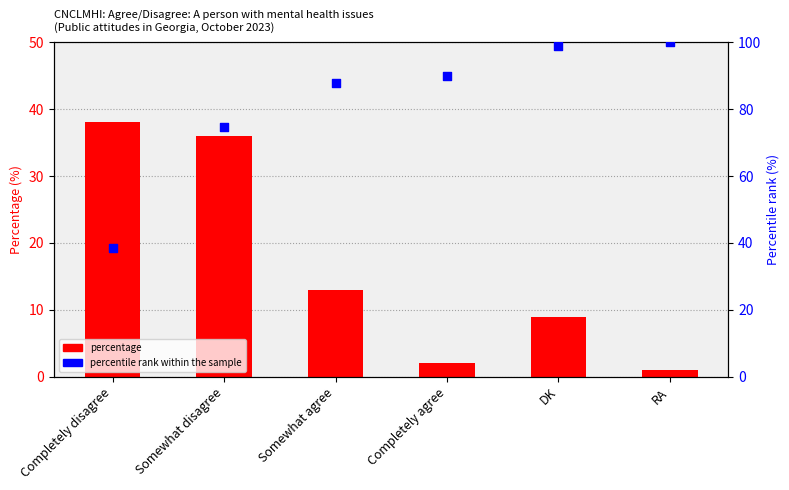

Which series reaches the minimum Y coordinate?

percentage